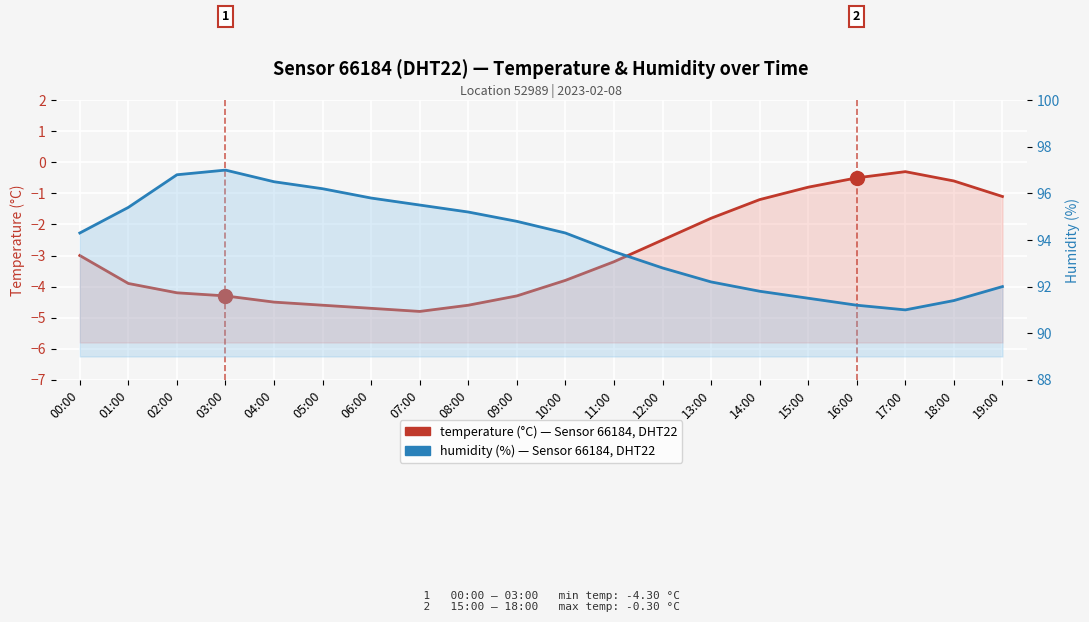

Is the value of temperature at 03:00 greater than the value of humidity at 11:00?

No